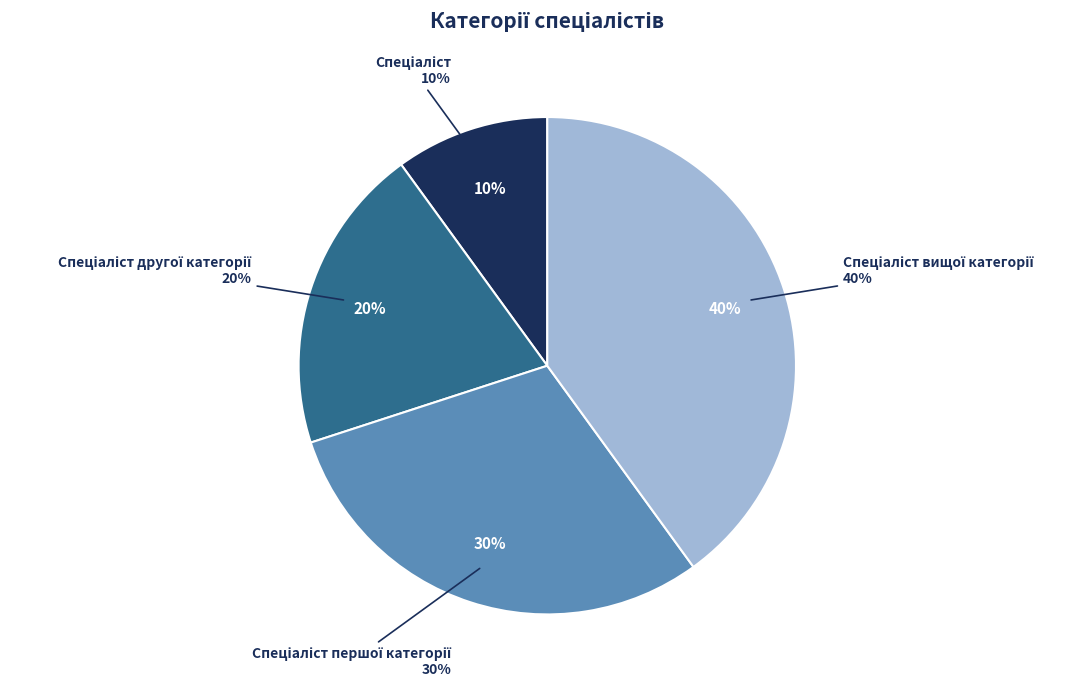

Which category has the smallest portion of the pie?

Спеціаліст